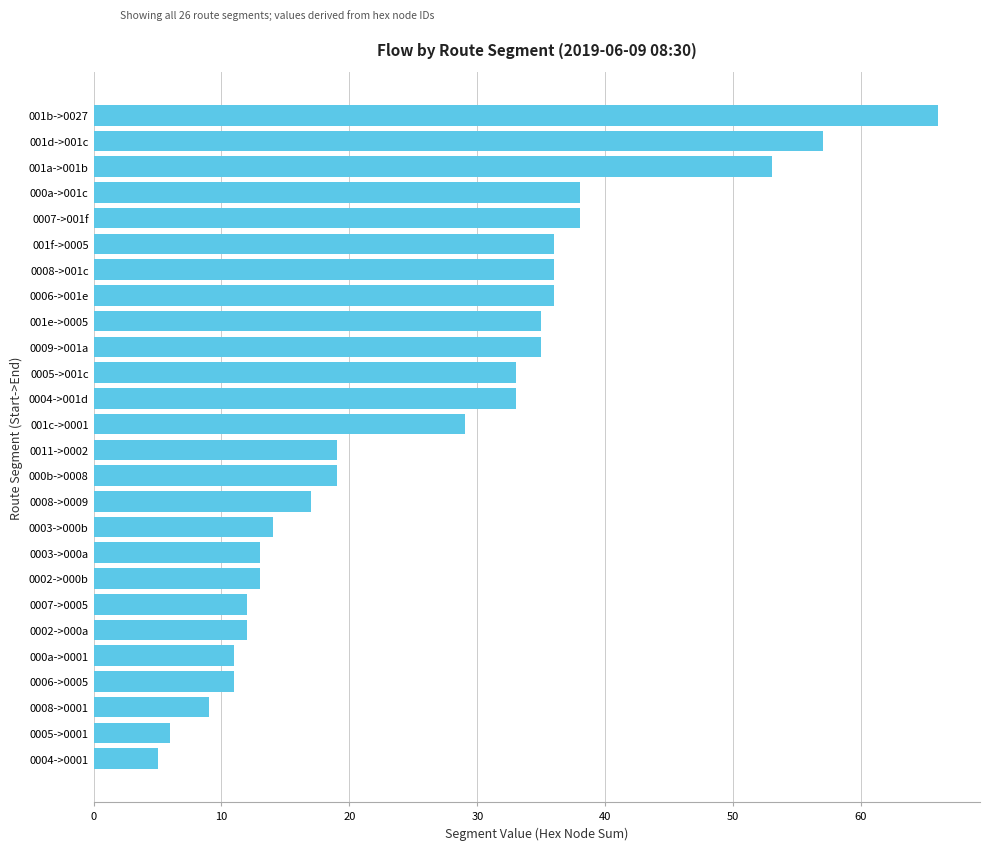

How many values are below 29?

13